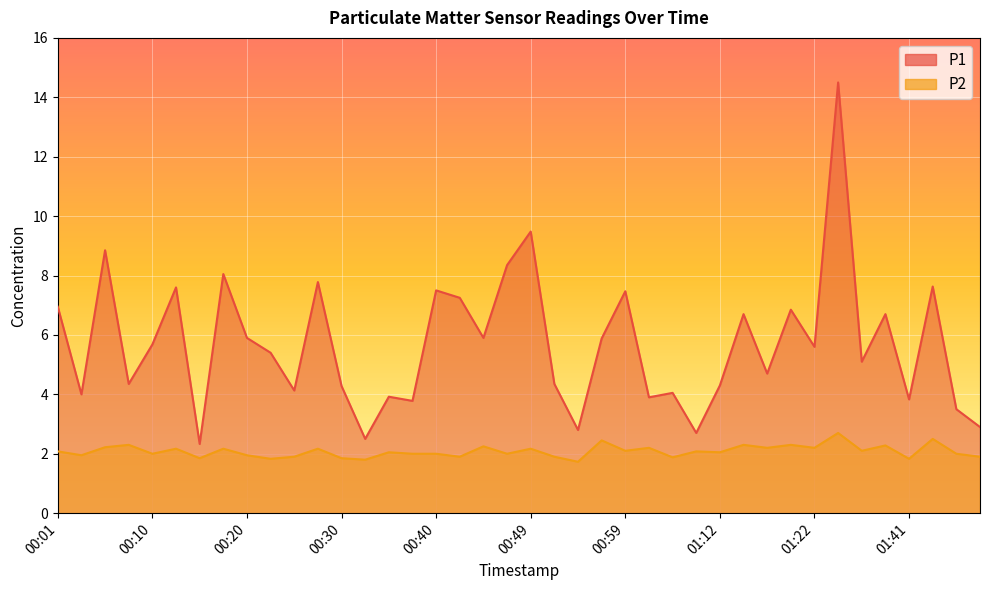

Is it true that P1 equals 2.2 at 01:38?

False